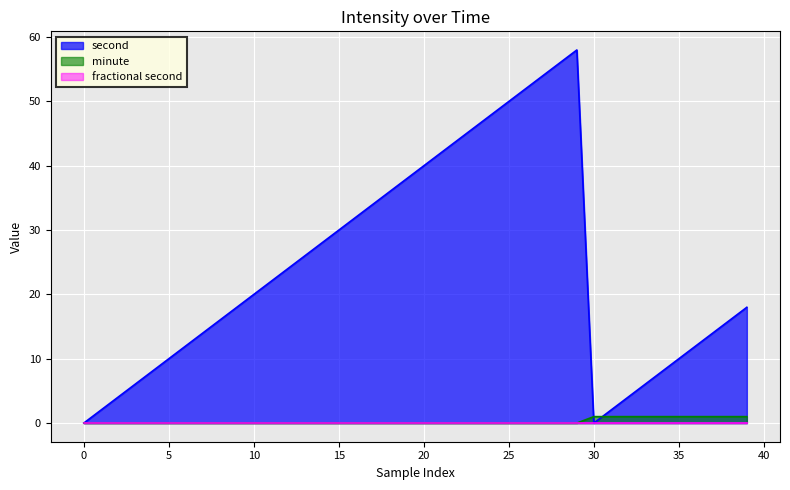

What is the spread (max minus min) of values at 20?

40